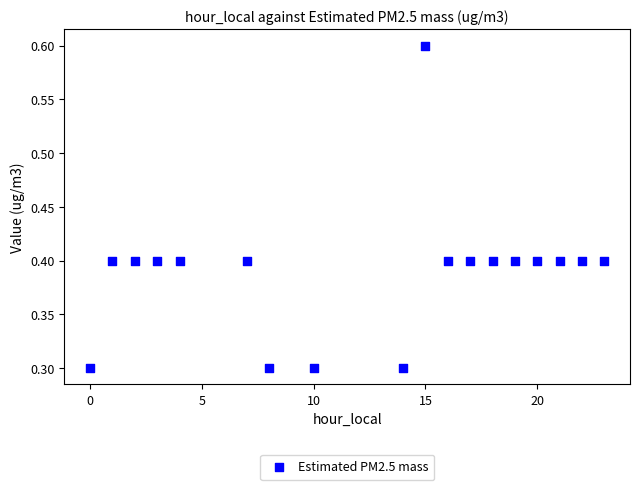

What is the range of Y values (max minus min)?

0.3